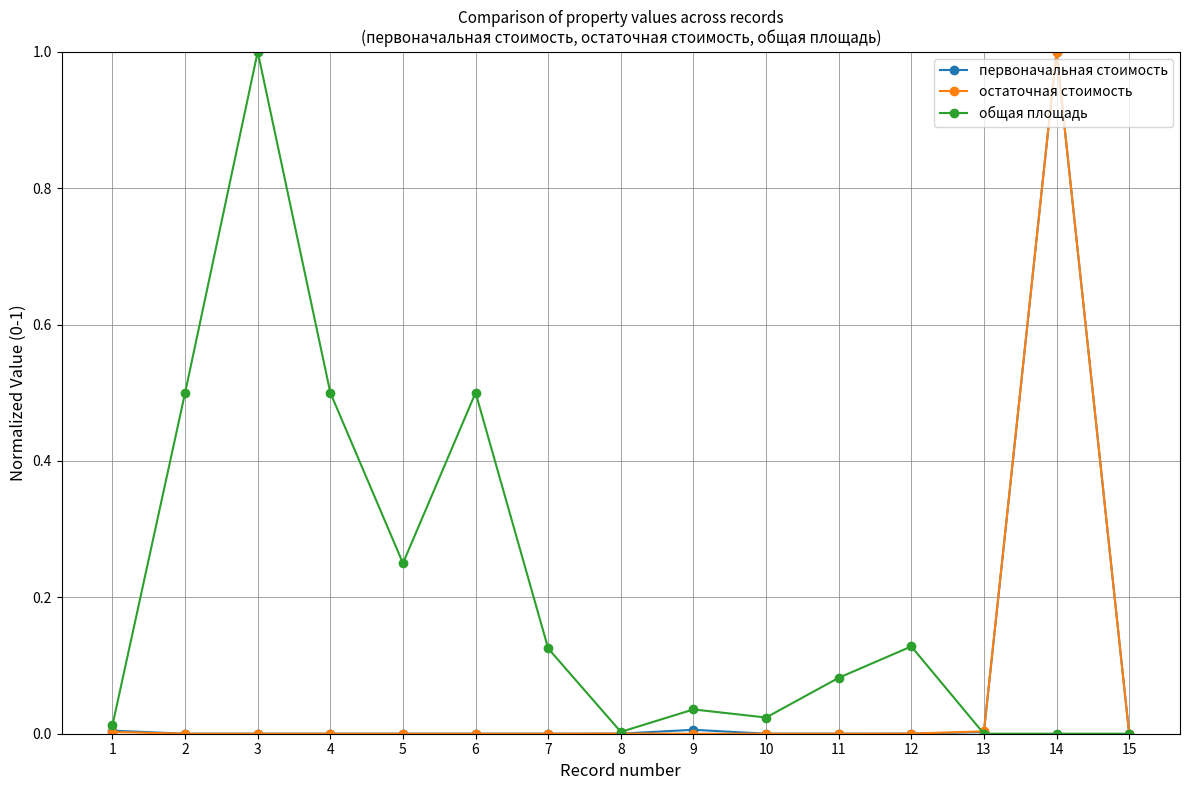

At which label does общая площадь reach its peak?

3